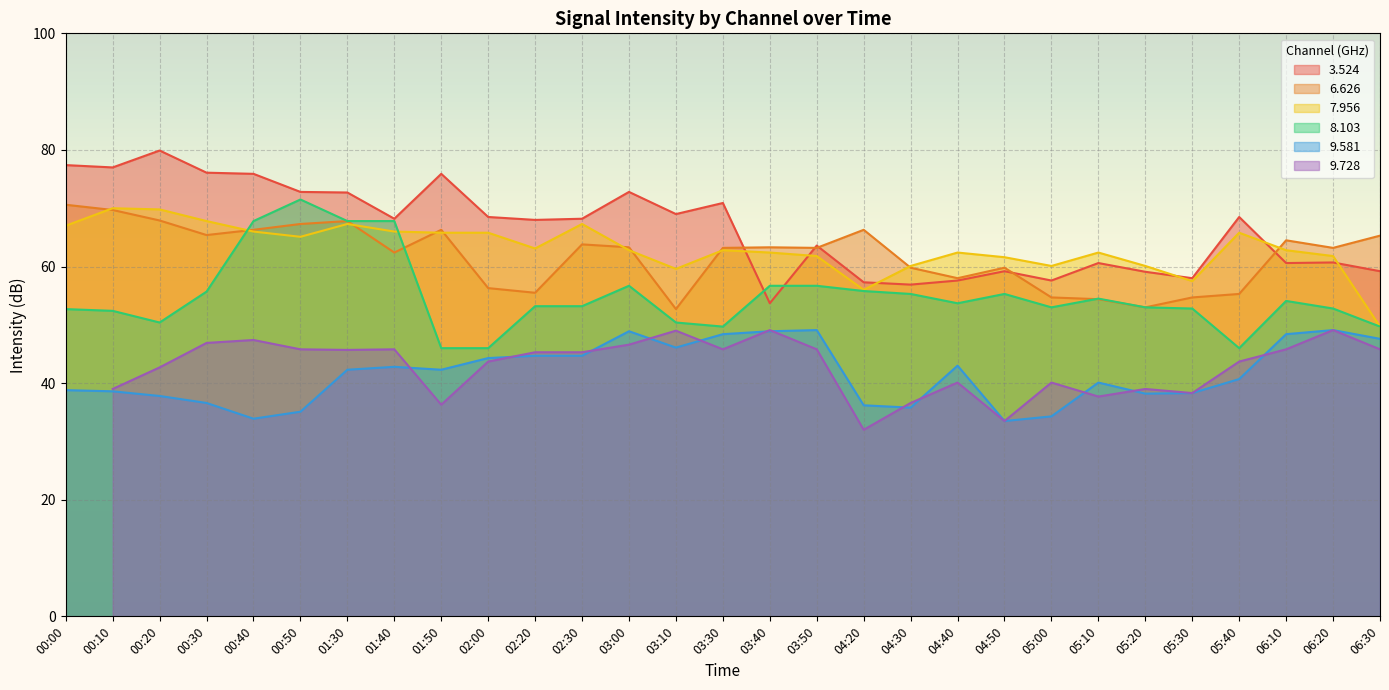

Is the value of 9.581 at 04:20 greater than the value of 8.103 at 05:10?

No